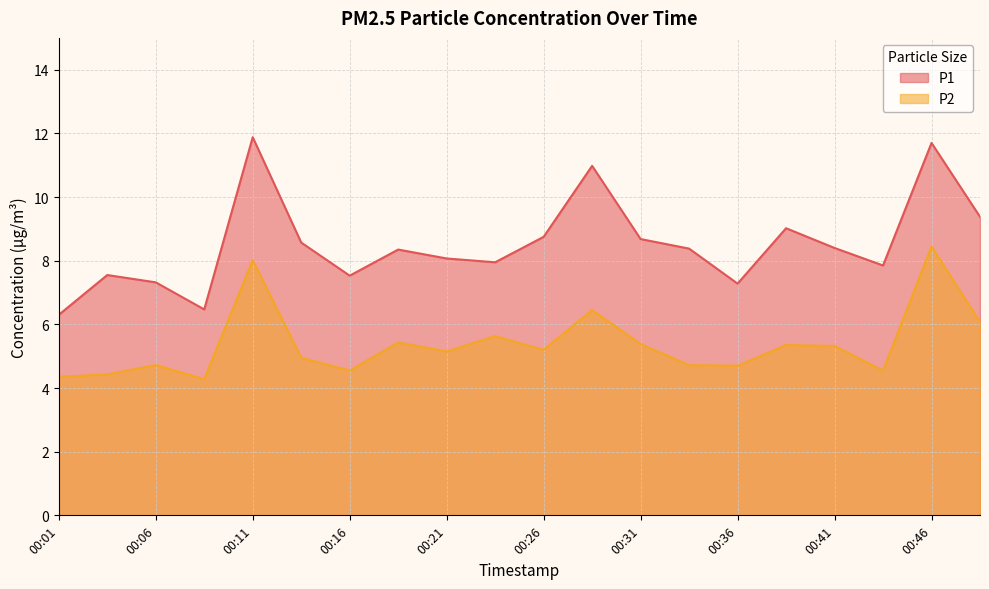

Where does the P2 series first go above 5?

00:11